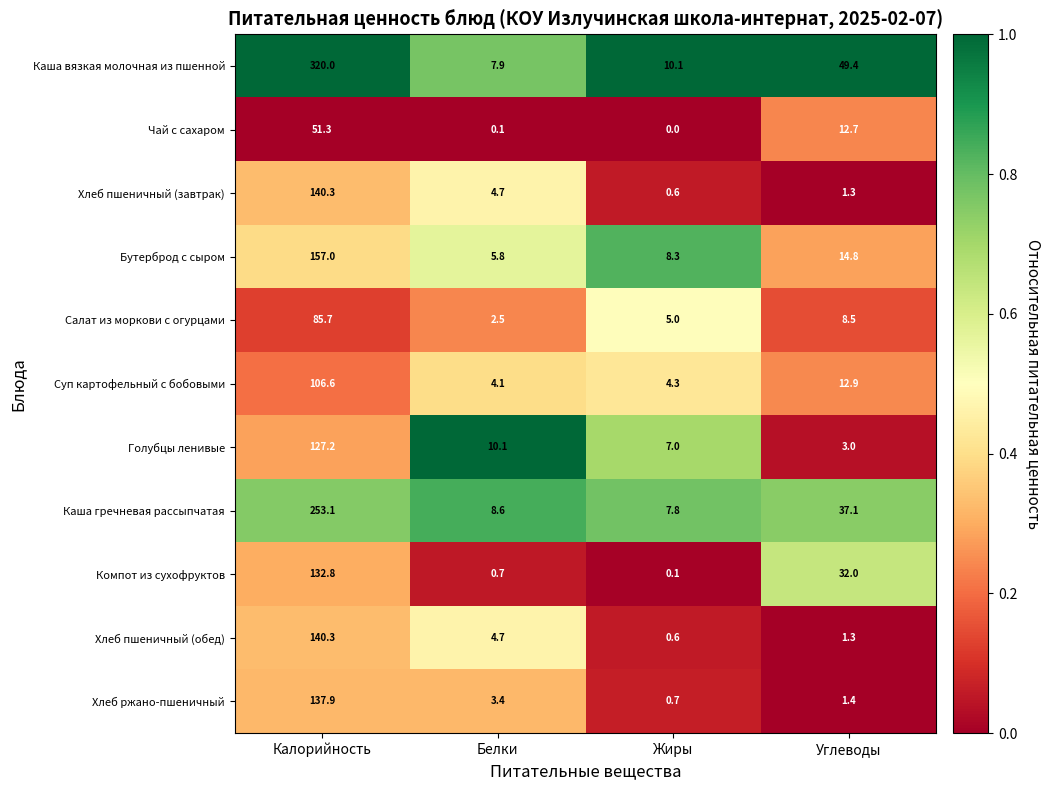

At which category is the sum across all series the highest?

Калорийность